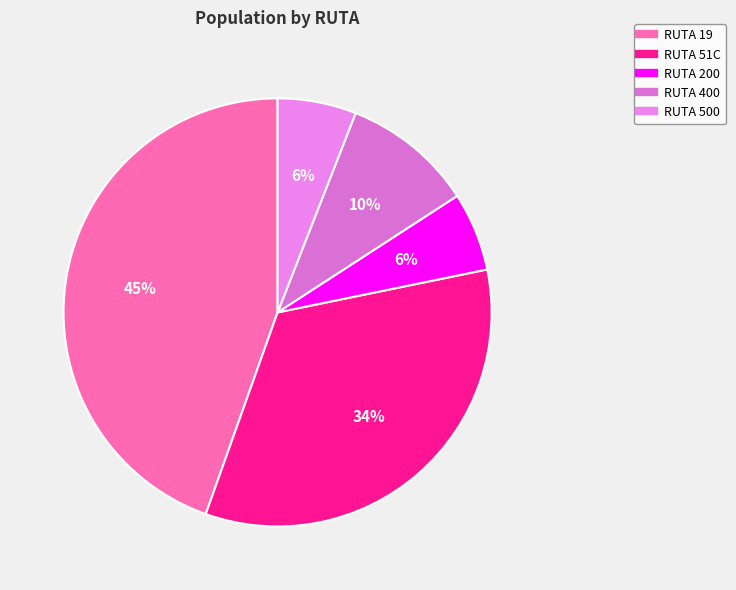

What is the ratio of the value at RUTA 19 to the value at RUTA 500?

7.5